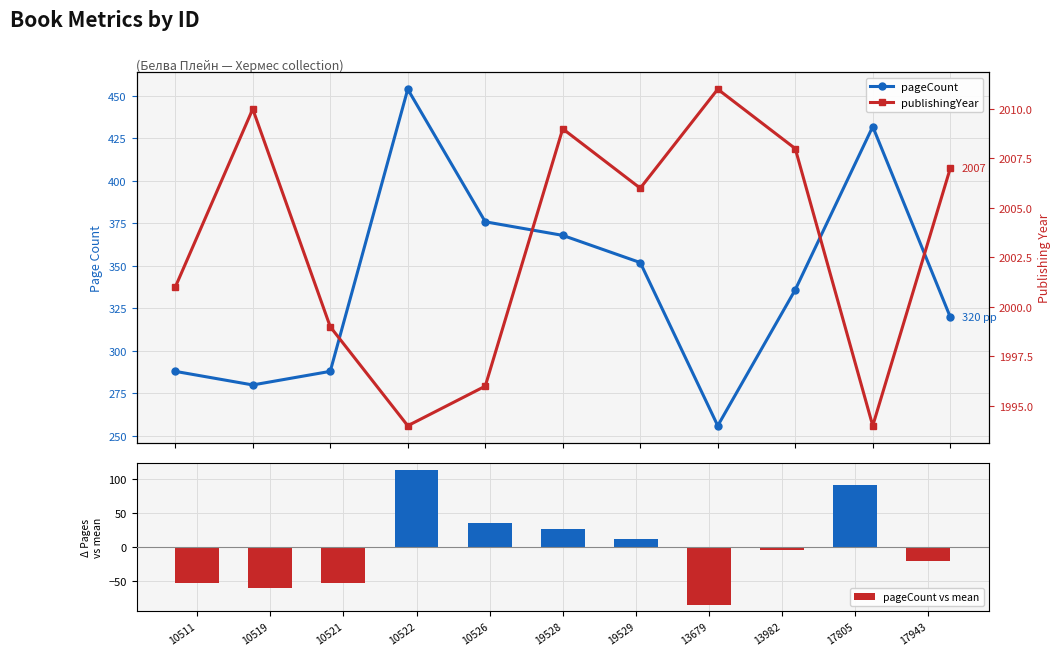

What are all the series names shown in the legend?

pageCount, pageCount vs mean, publishingYear